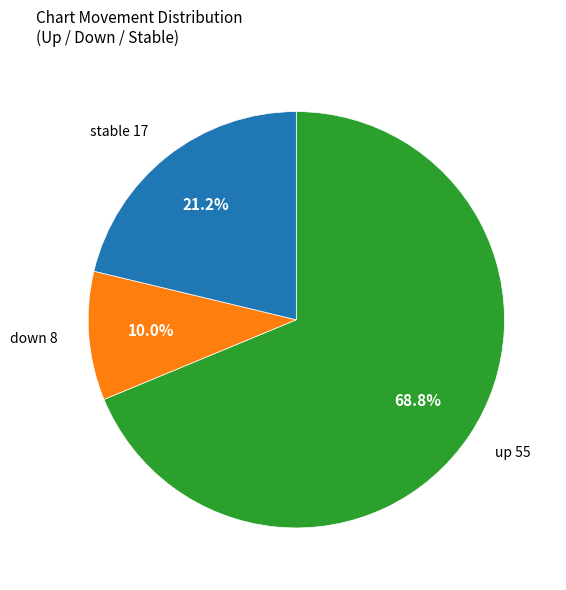

What percentage do up 55 and stable 17 together represent?

90.0%